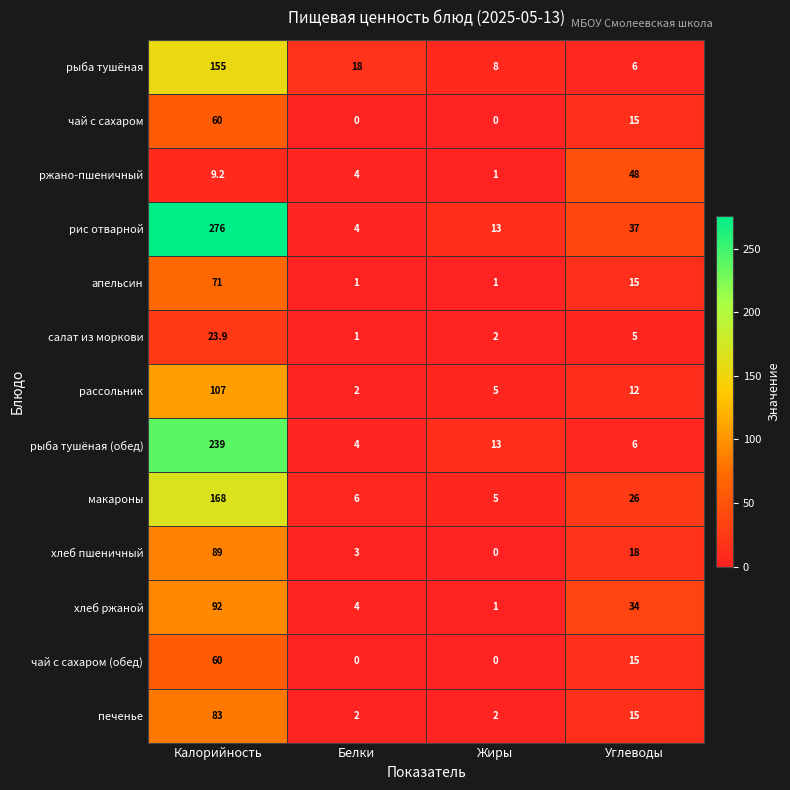

What is the approximate value of рис отварной at Калорийность?

276.0